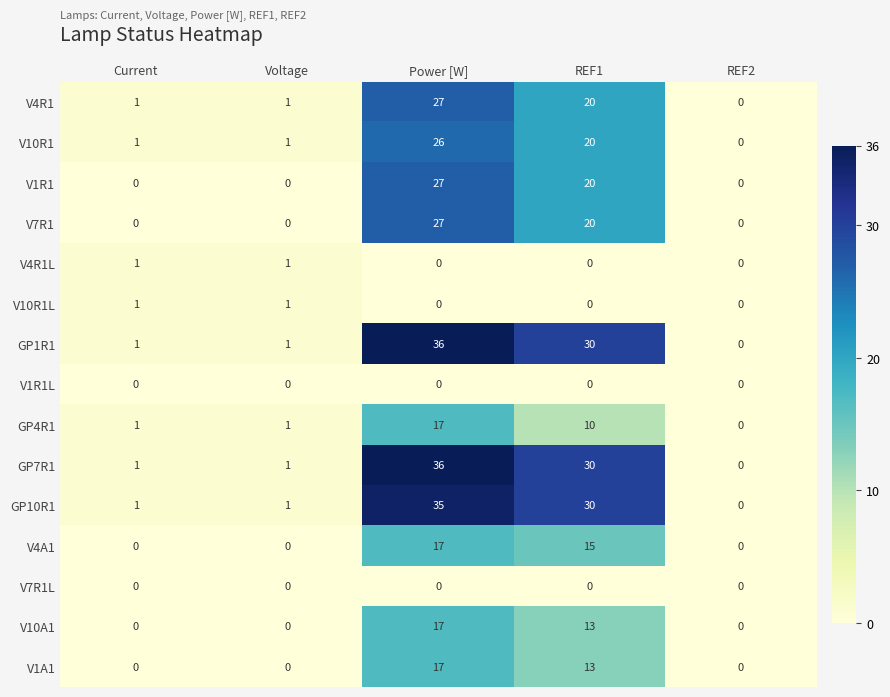

What is the sum of all V10A1 values?

30